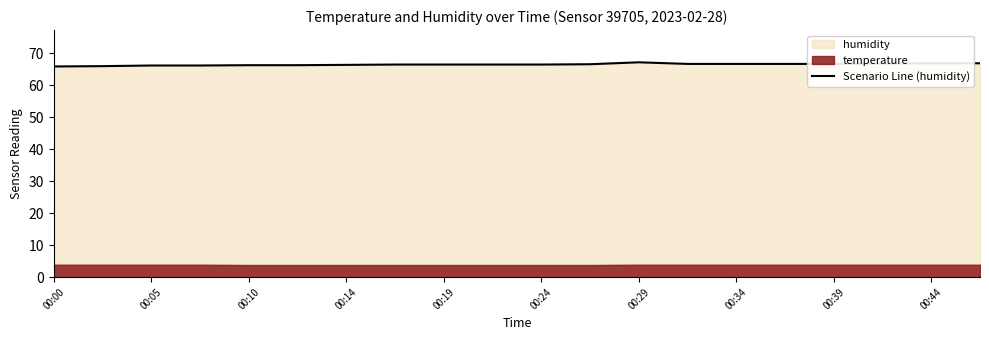

What is the minimum value shown in the chart?

65.9